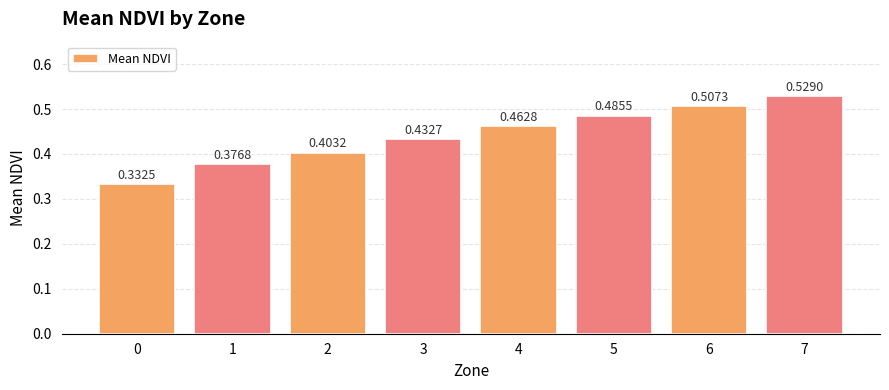

Does the chart contain stacked bars?

No